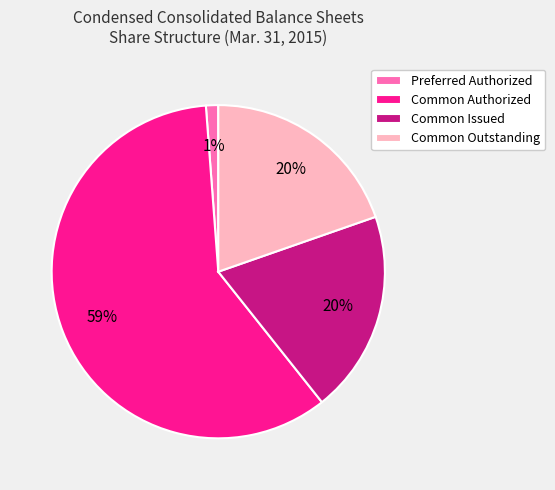

To the nearest percent, what is the combined percentage of Common Issued and Common Authorized?

79%